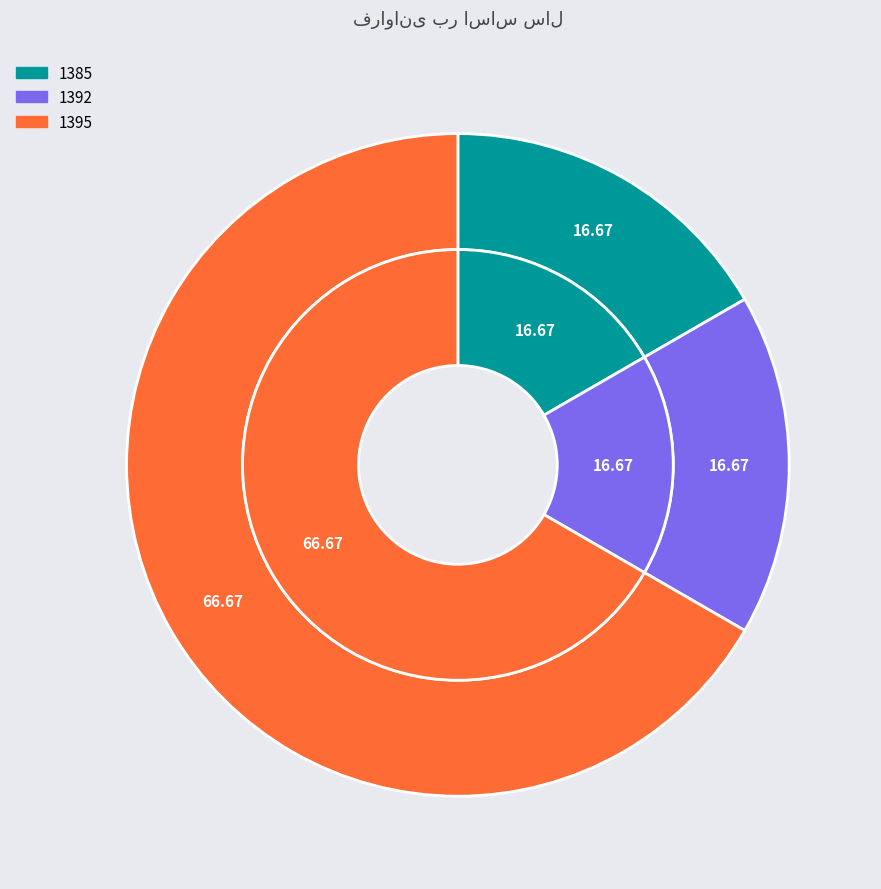

Between 1385 and 1395, which is larger?

1395